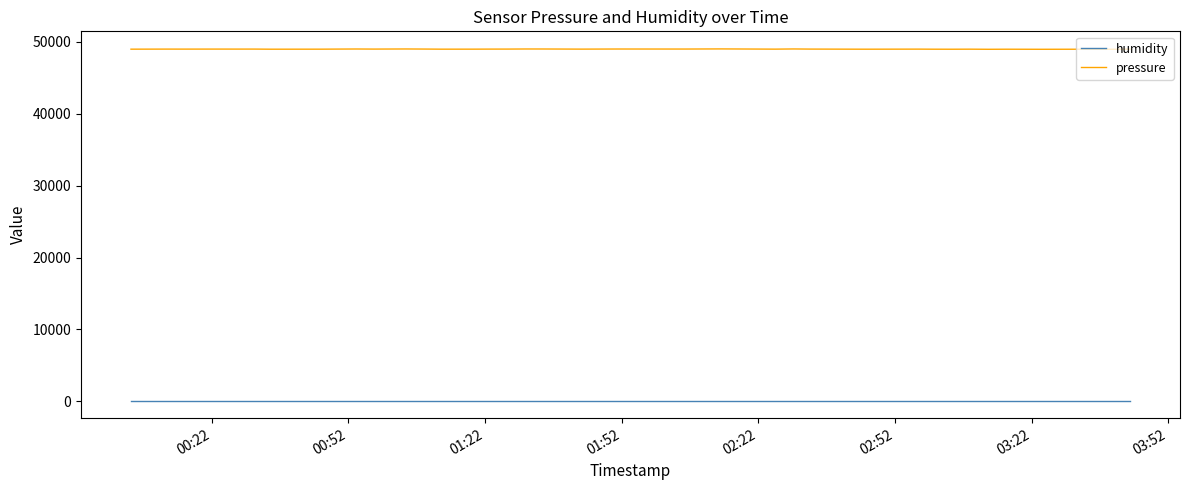

True or false: pressure and humidity cross at least once.

False